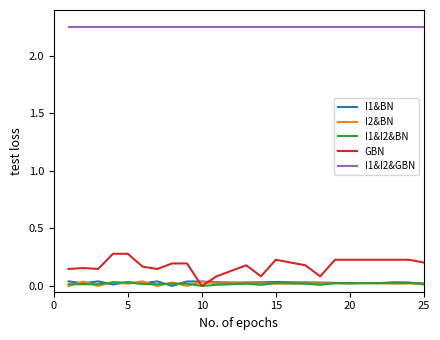

True or false: GBN and I1&I2&GBN intersect in this chart.

False